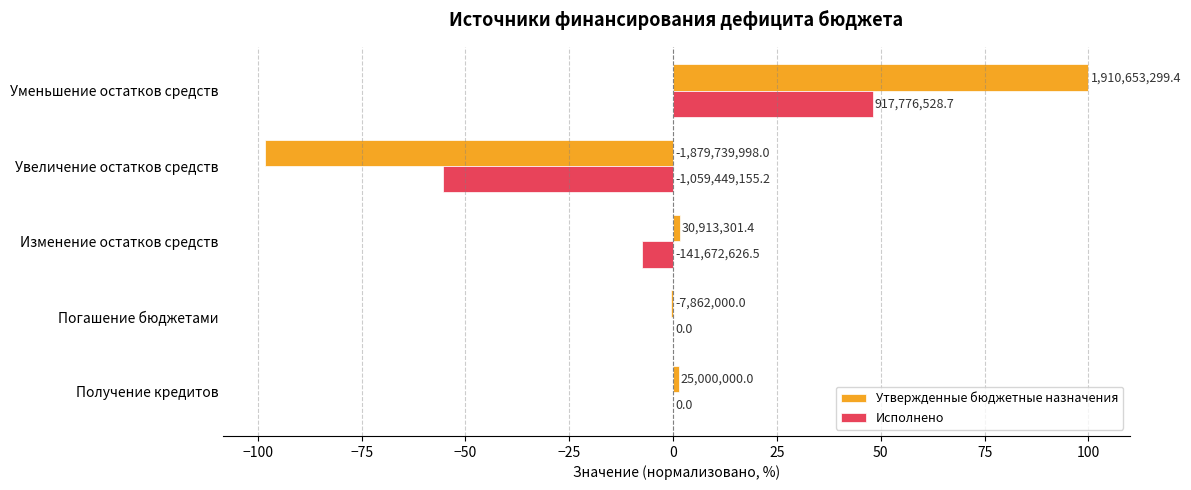

What are all the series names shown in the legend?

Утвержденные бюджетные назначения, Исполнено